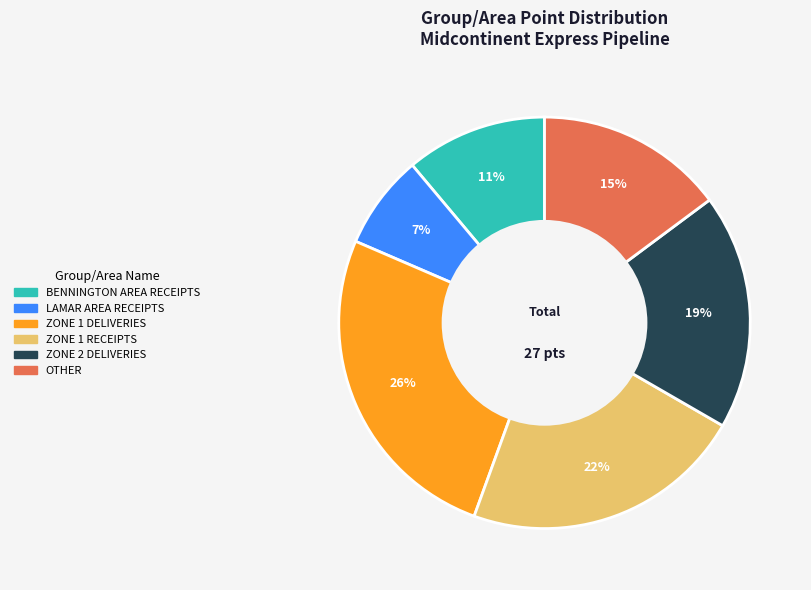

To the nearest percent, what is the difference between the ZONE 1 RECEIPTS and LAMAR AREA RECEIPTS slice percentages?

15%